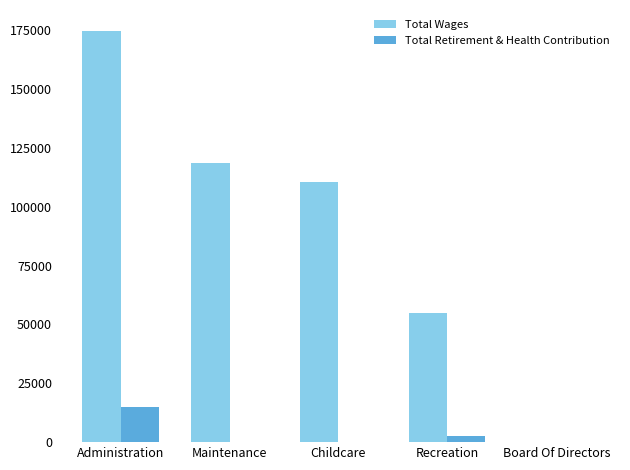

Are the bars grouped side by side (vs. stacked)?

Yes